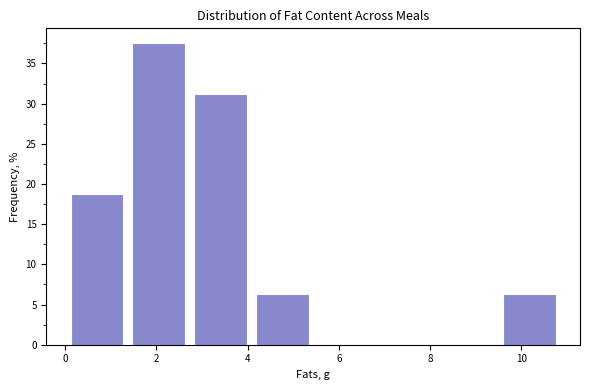

How tall is the bar that spans 4.0 to 5.4 on the x-axis? Neither the bar edges nor the heights are printed on the chart, so give them approximately, as read against the axes.

6.5